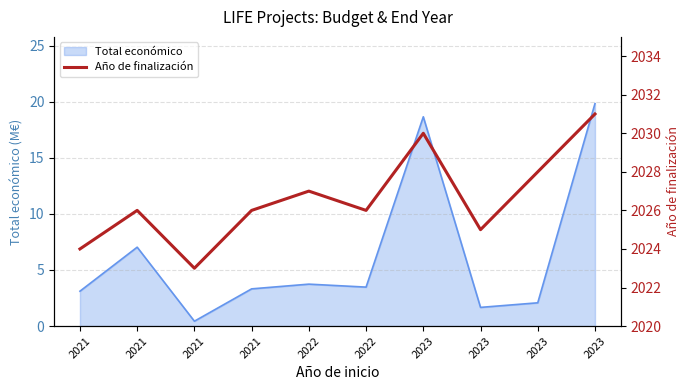

Approximately how many times larger is the value at 2023 compared to 2023?

1.0